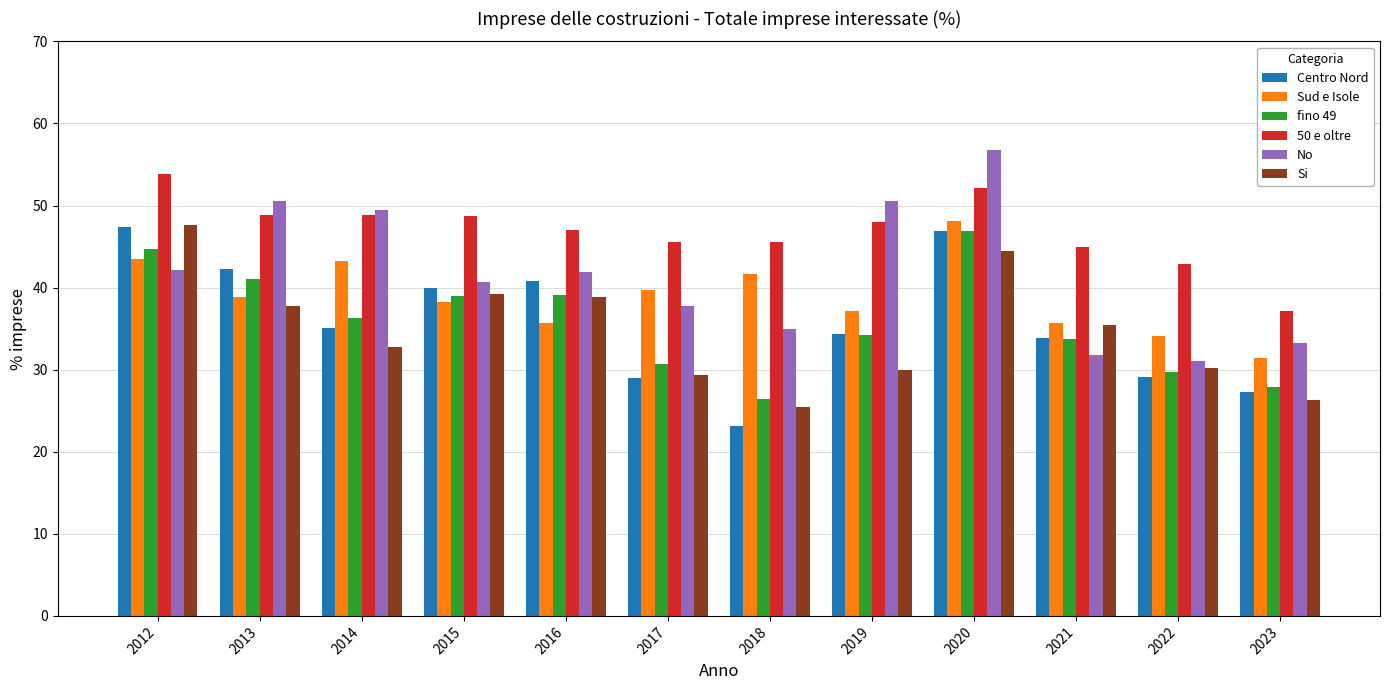

The Sud e Isole series shows 66.6 at 2015. True or false?

False